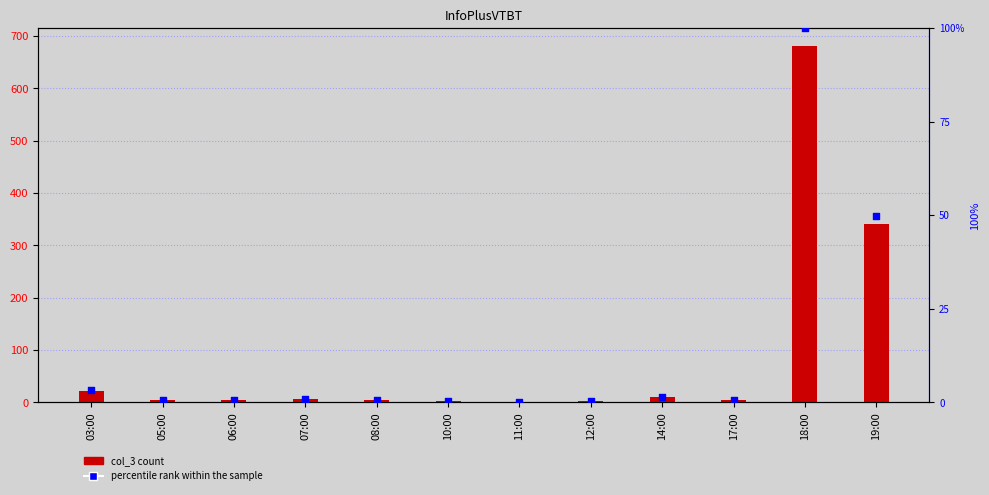

Which series has the largest total across all categories?

col_3